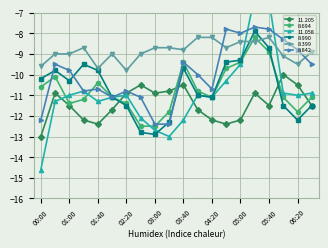

What is the label of the 20th point from the right?

00:00